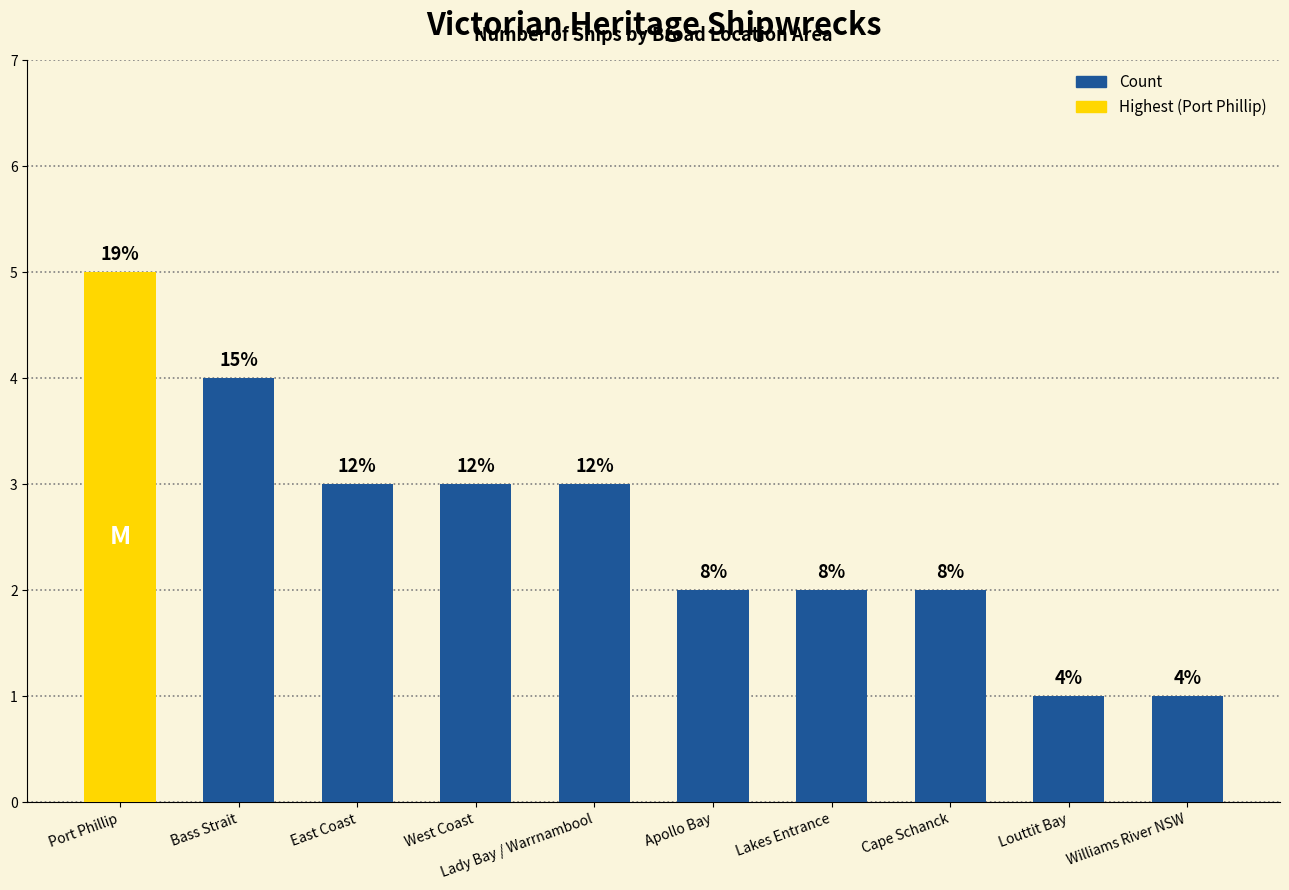

Read the value at Apollo Bay.

2